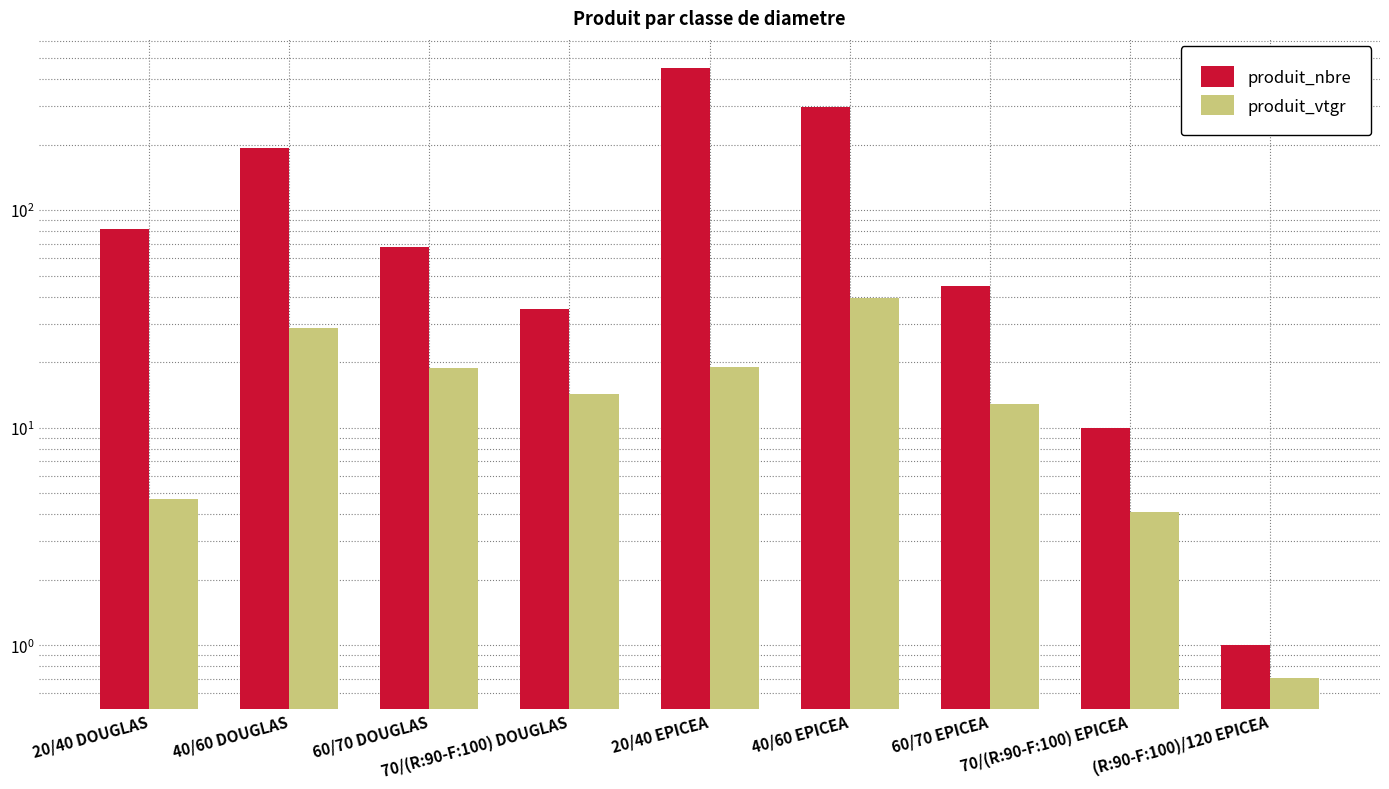

How many bars are there in each group?

2